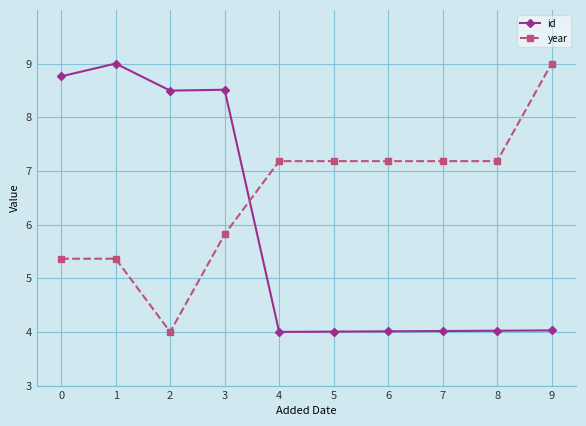

List the series in order of their overall mean, highest first.

year, id